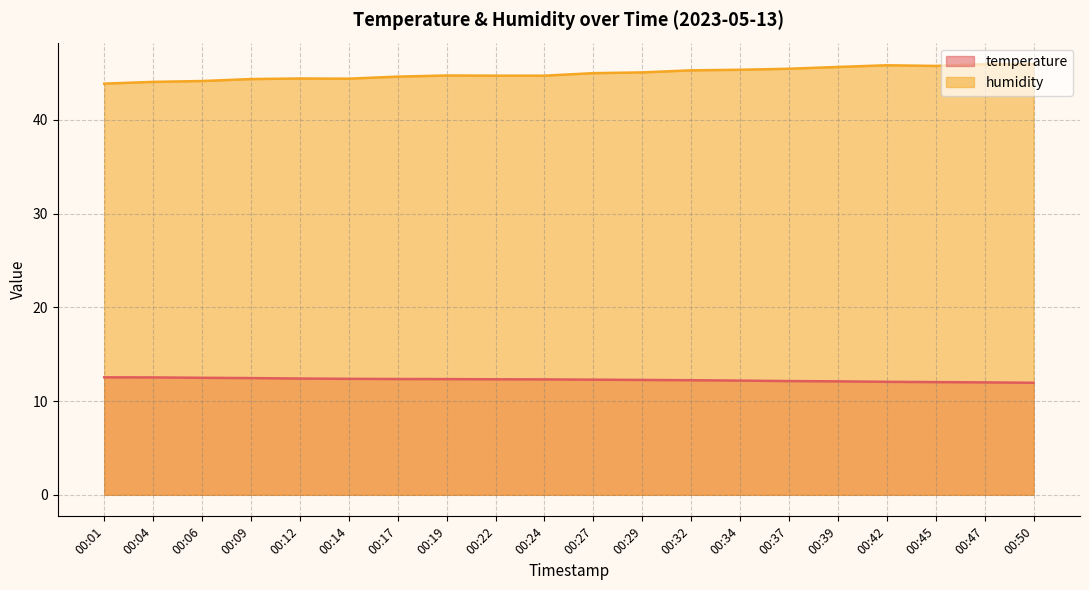

What is the value of the humidity point at the 13th from the left?

45.3